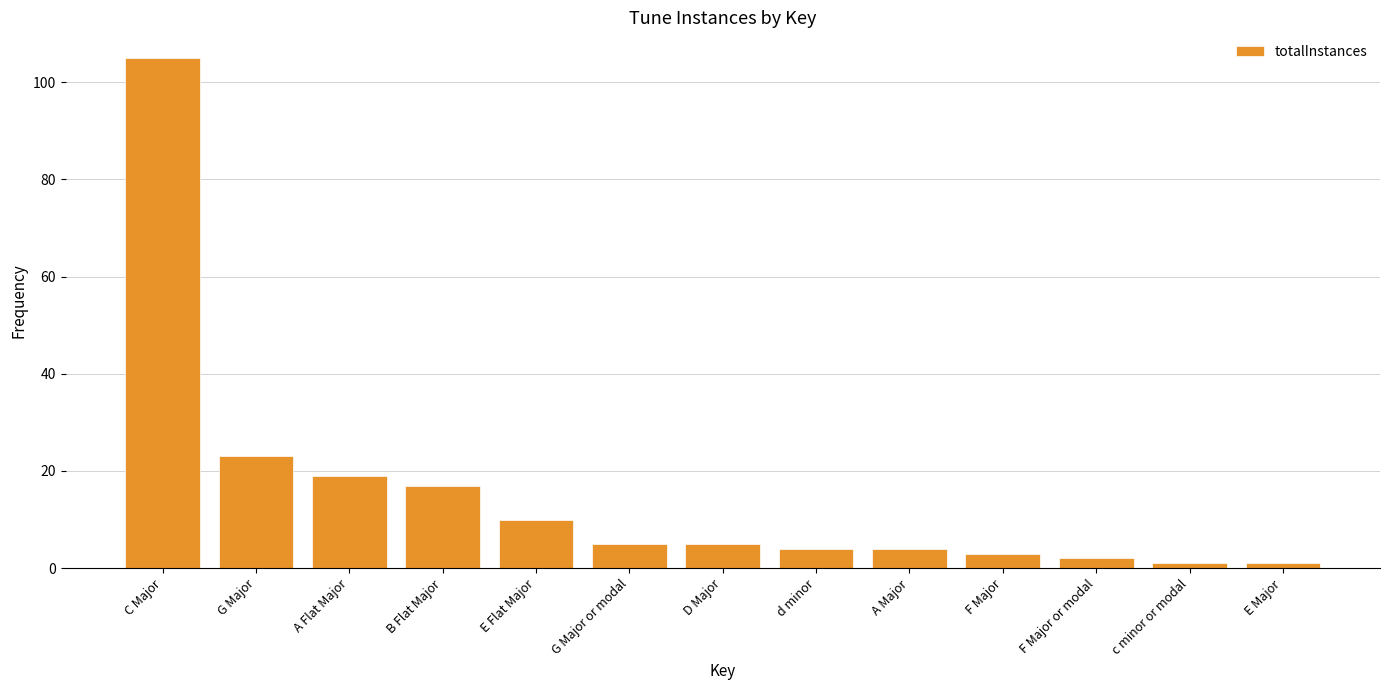

What is the greatest value displayed?

105